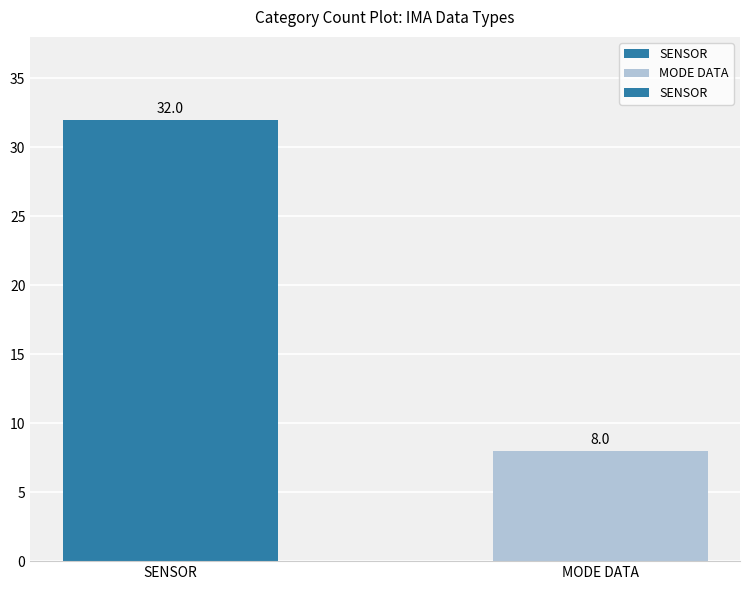

Count the number of data series in this chart.

1